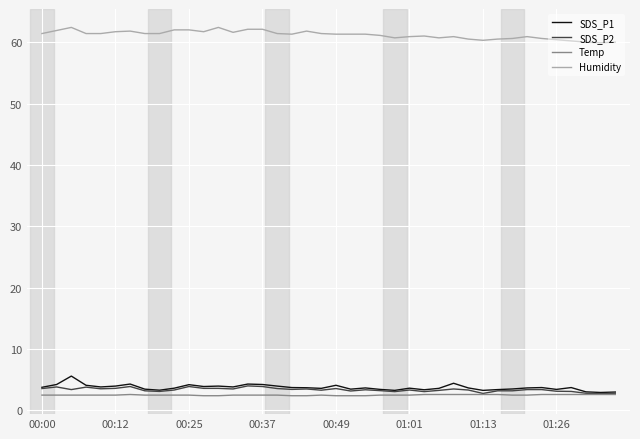

What is the minimum value shown in the chart?

2.4